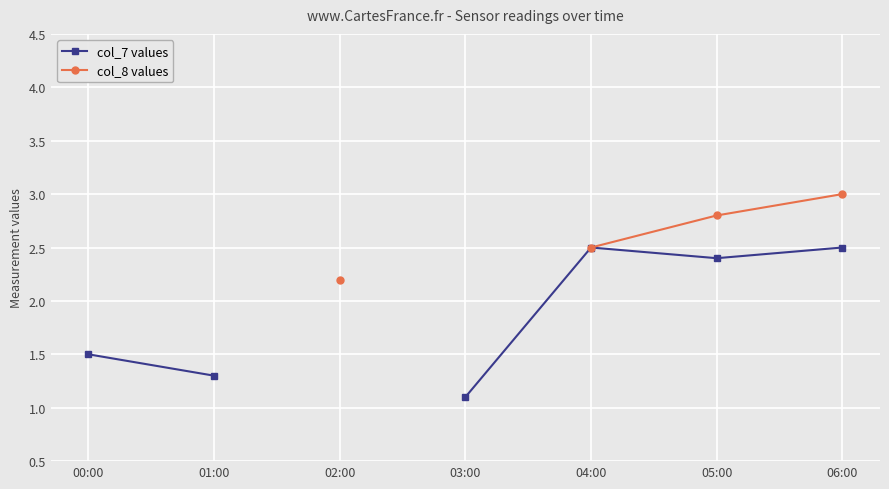

What is the value of the col_7 values point at the 4th from the left?

1.1